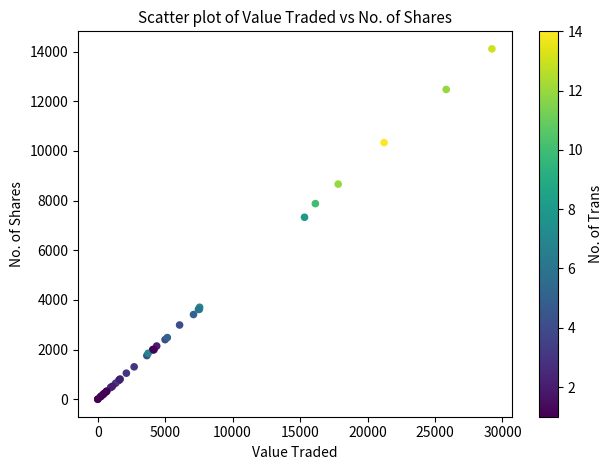

What Y value in the scatter plot is closest to 7058?

7331